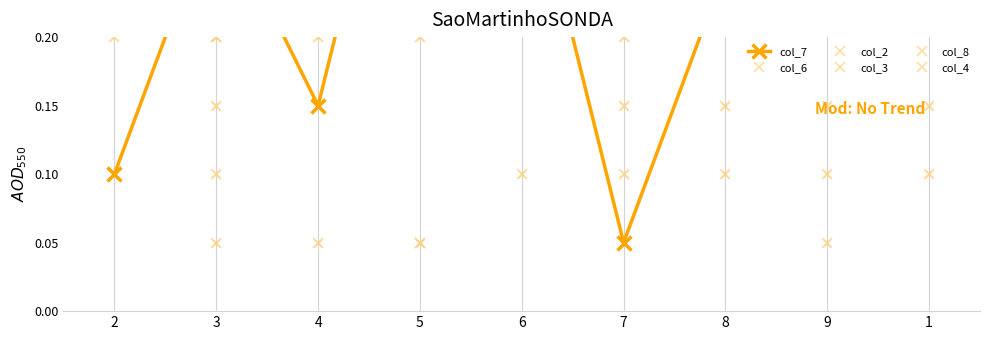

What are all the series names shown in the legend?

col_7, col_6, col_2, col_3, col_8, col_4